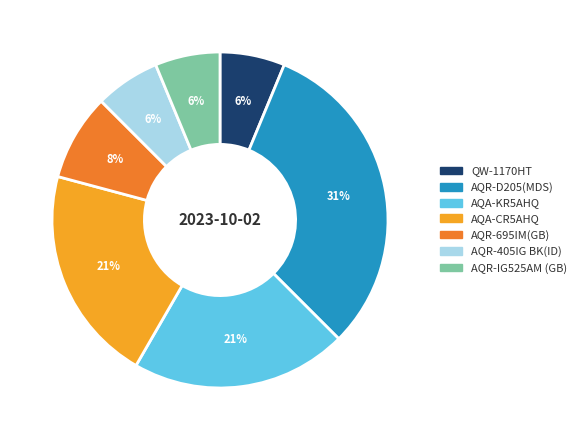

Between QW-1170HT and AQR-695IM(GB), which is larger?

AQR-695IM(GB)